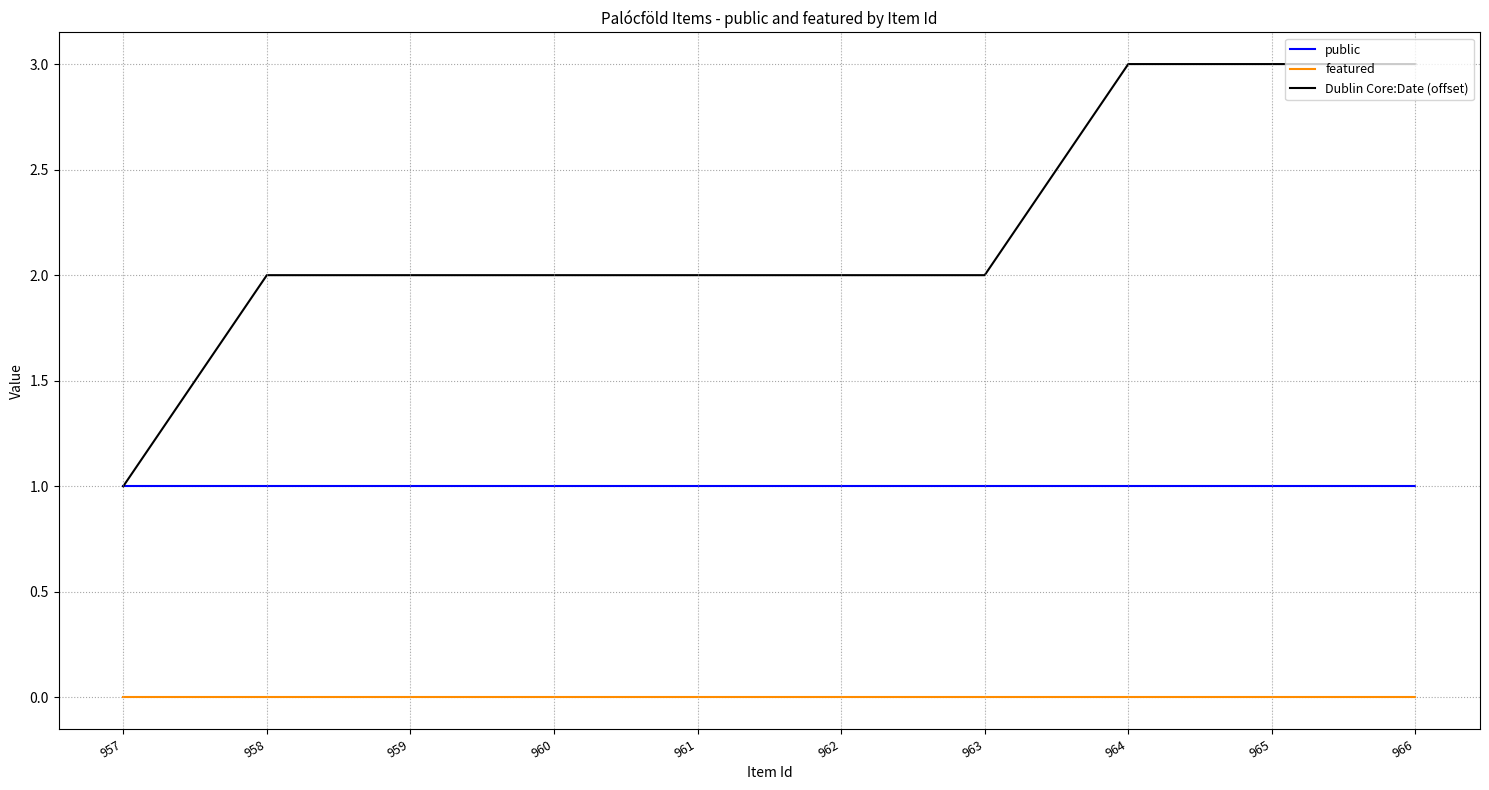

Count the number of data series in this chart.

3